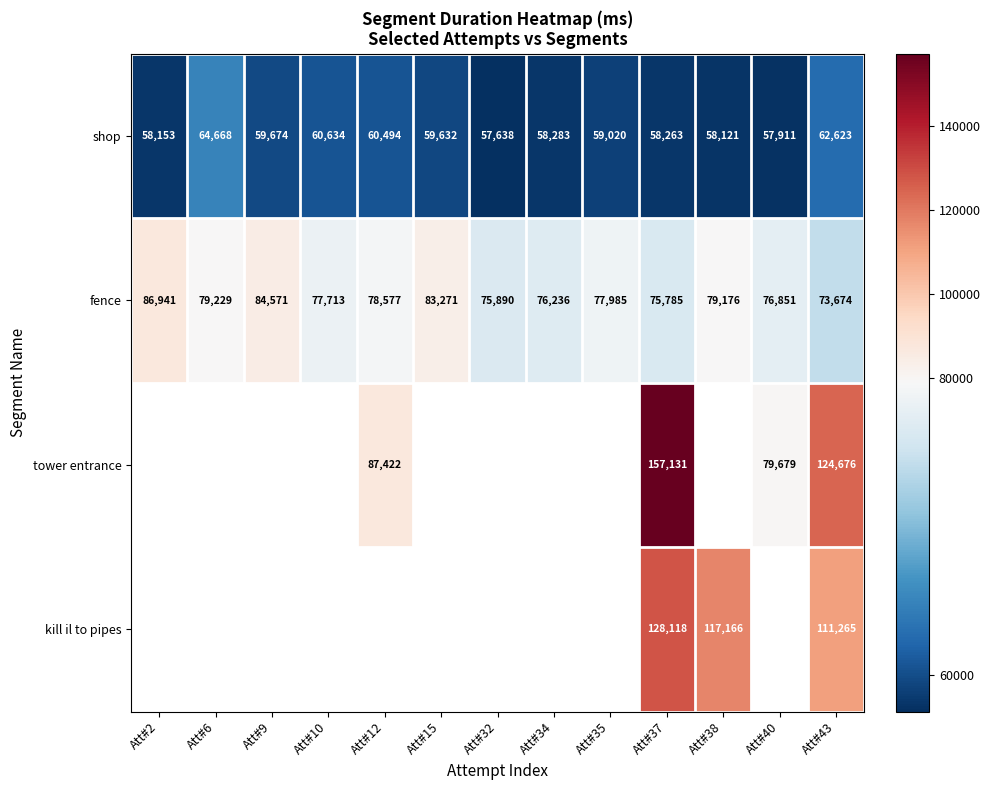

What is the total value across all series at Att#43?

372238